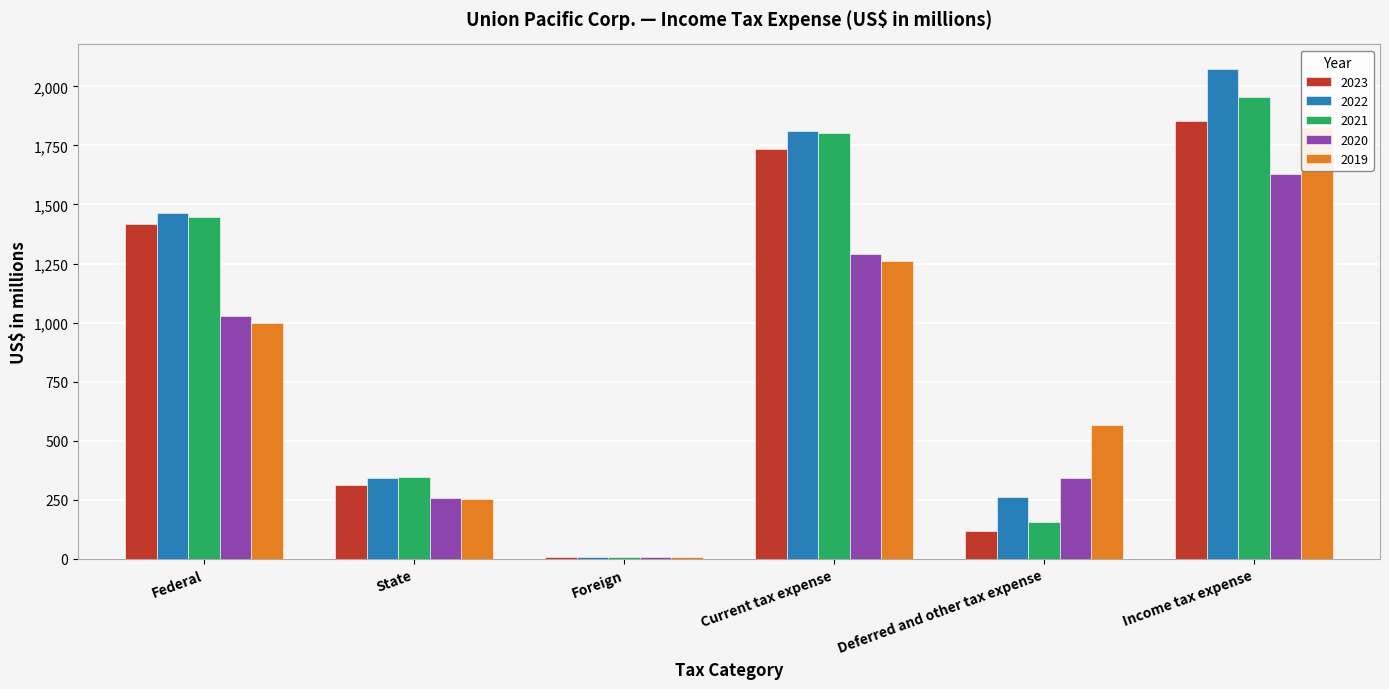

What is the maximum value for 2021?

1955